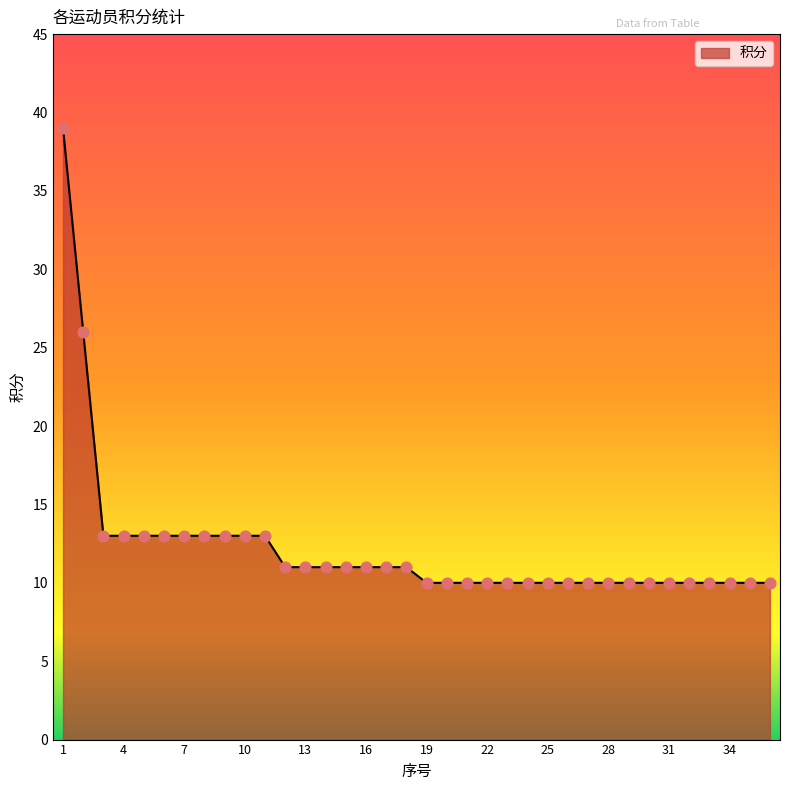

What is the greatest value displayed?

39